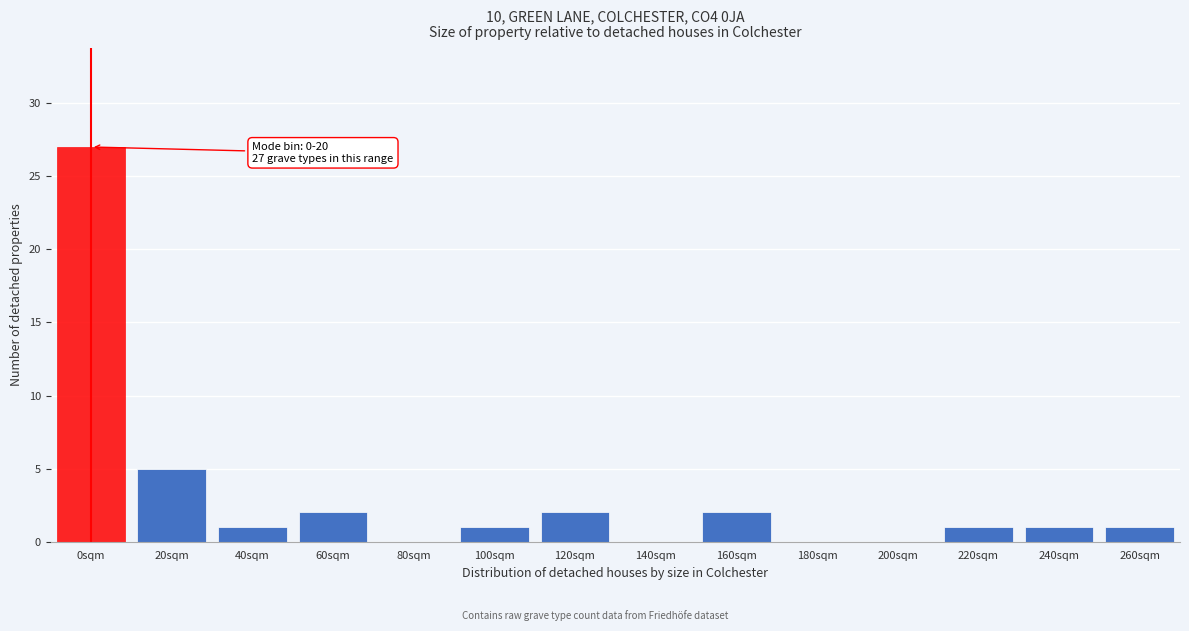

Reading left to right, transcribe all the data shown in this chart.

0sqm=27	20sqm=5	40sqm=1	60sqm=2	80sqm=0	100sqm=1	120sqm=2	140sqm=0	160sqm=2	180sqm=0	200sqm=0	220sqm=1	240sqm=1	260sqm=1